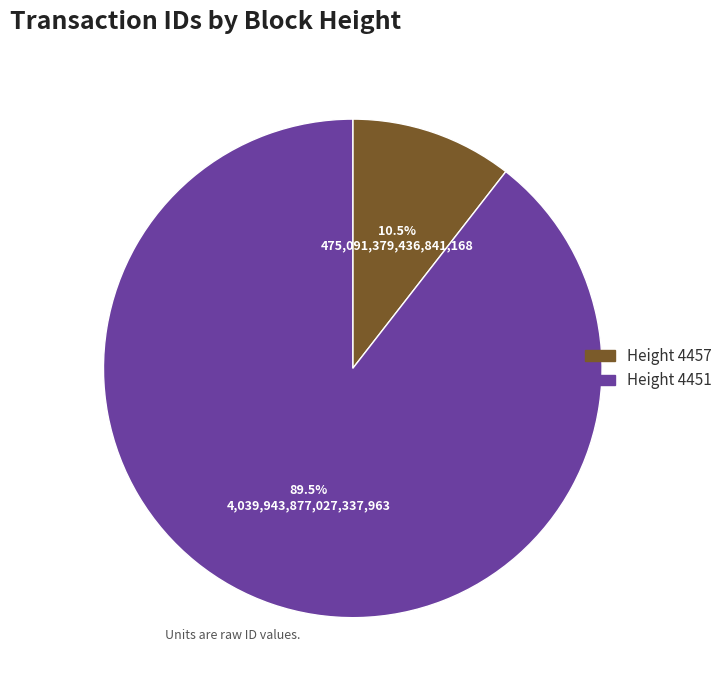

Is there any slice that represents more than half of the pie?

Yes